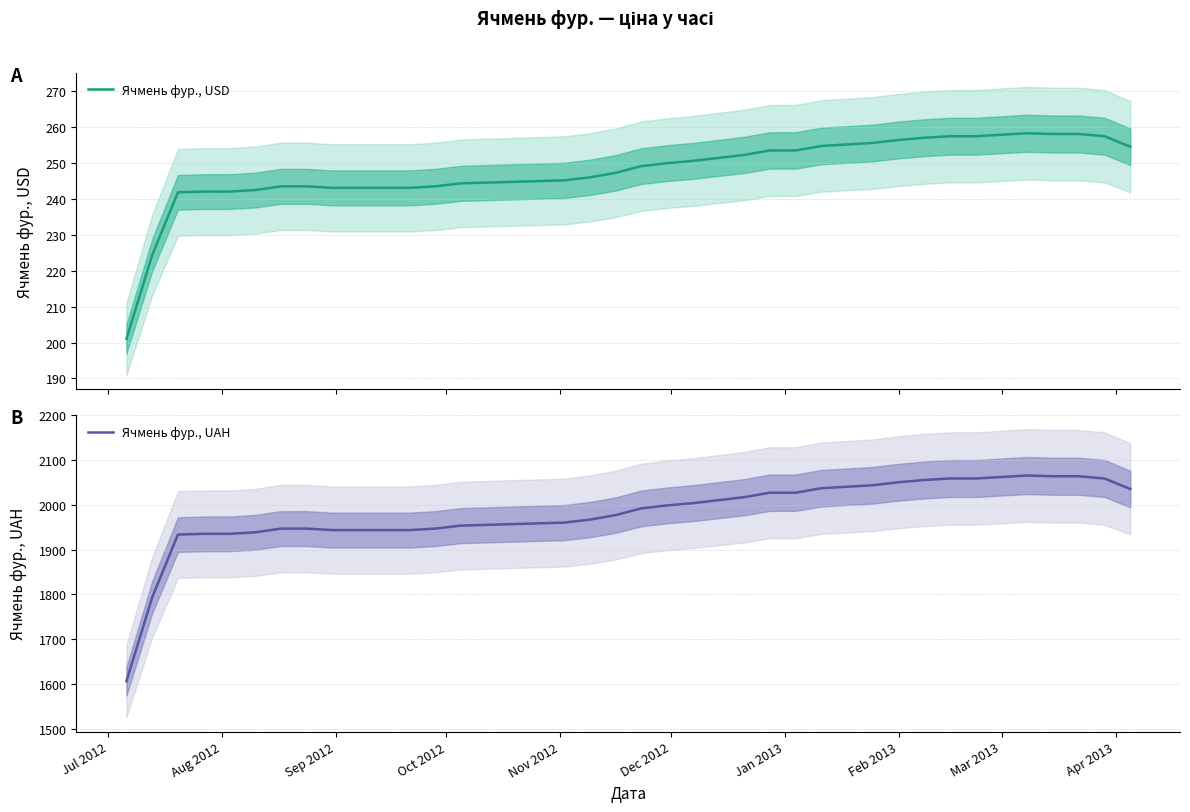

What is the maximum value for Ячмень фур., USD?

258.4